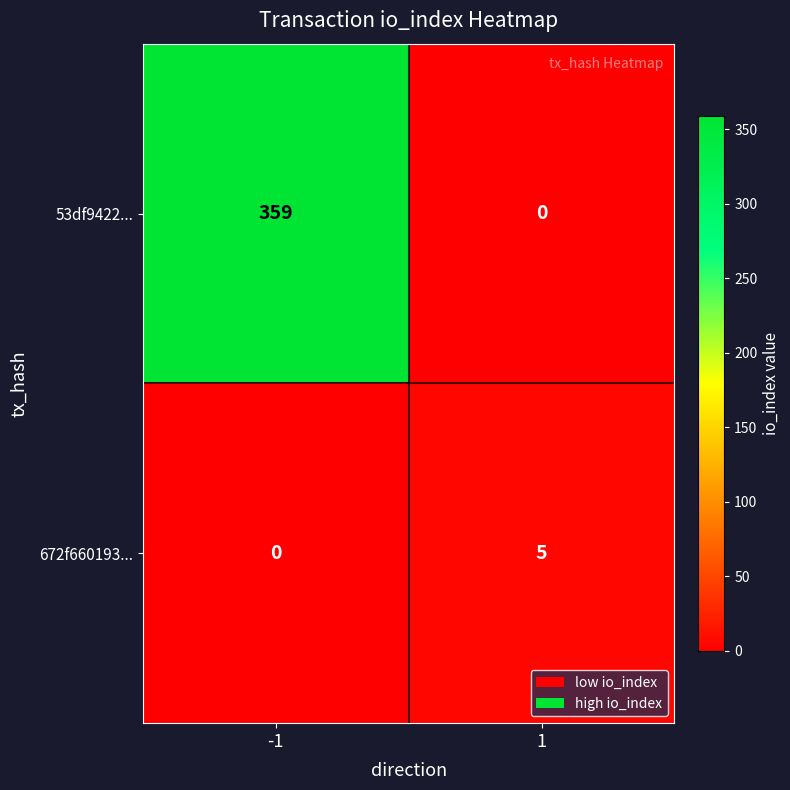

What is the greatest value displayed?

359